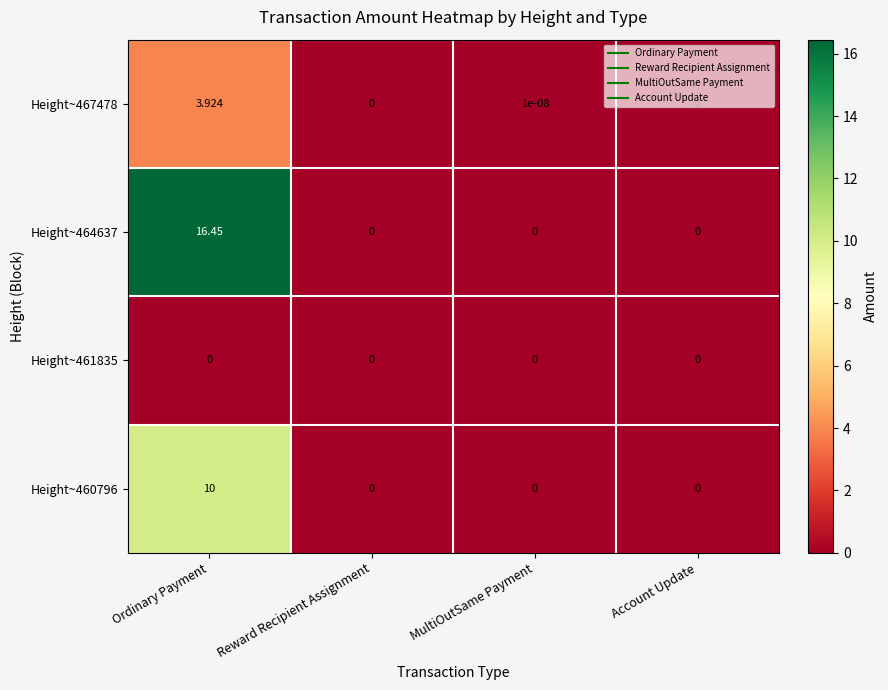

Is the value of Height~461835 at Ordinary Payment greater than the value of Height~460796 at Ordinary Payment?

No